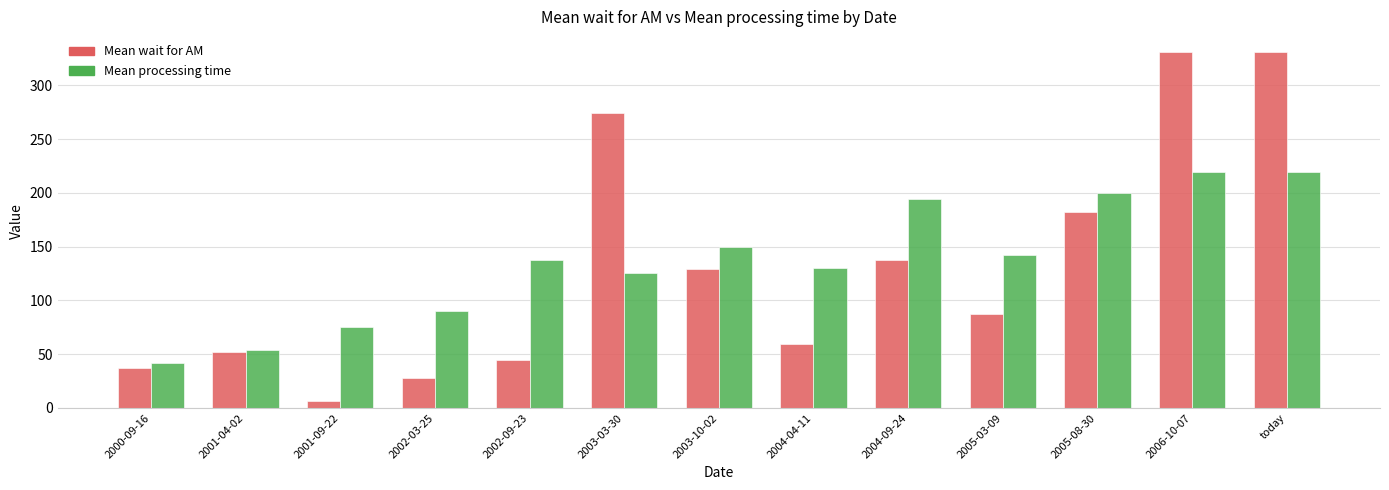

At which label is Mean processing time closest to 130?

2004-04-11